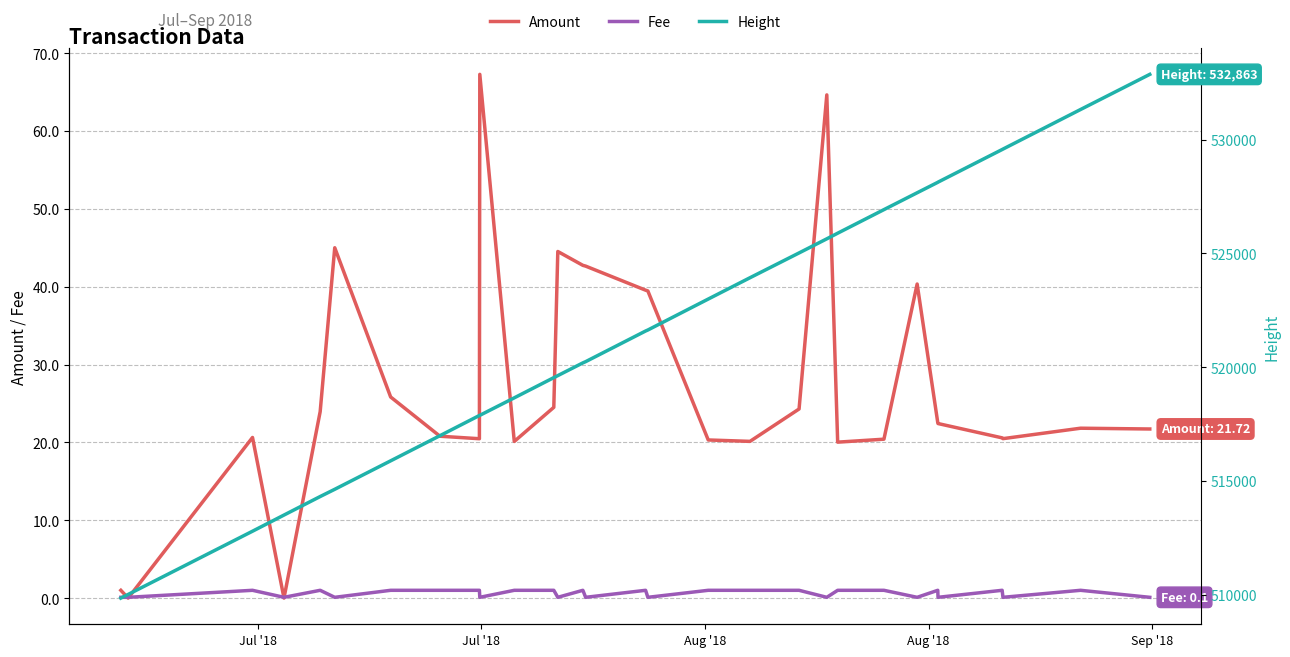

What is the average value of the Fee series?

0.6